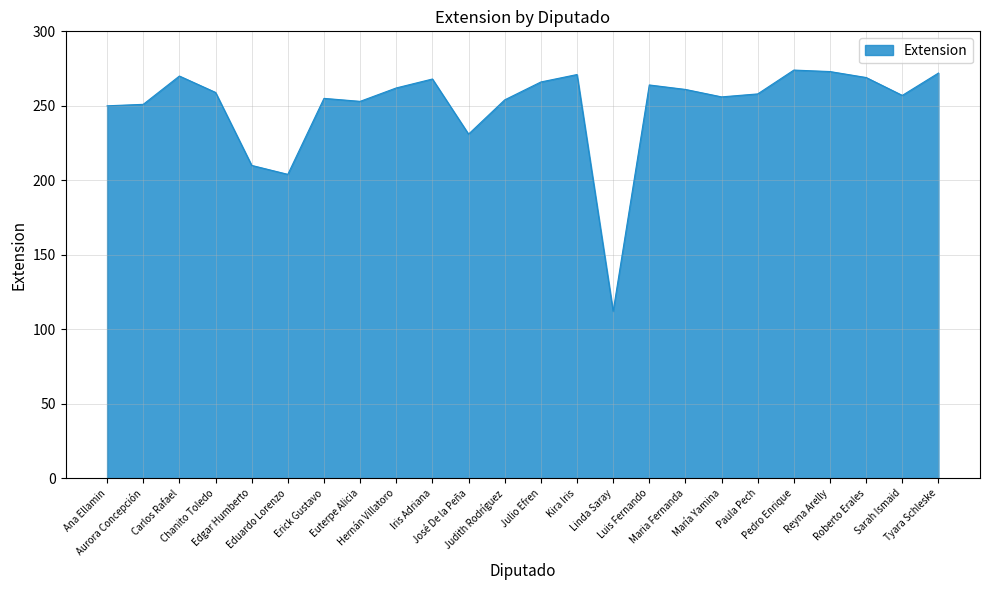

Between Edgar Humberto and Paula Pech, which is larger?

Paula Pech